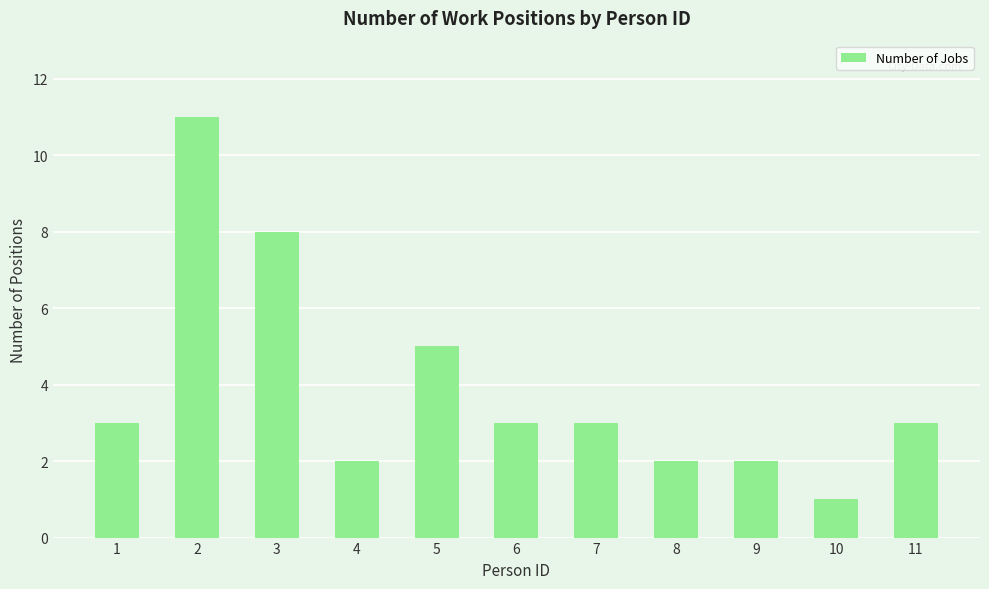

What is the ratio of the value at 4 to the value at 1?

0.7